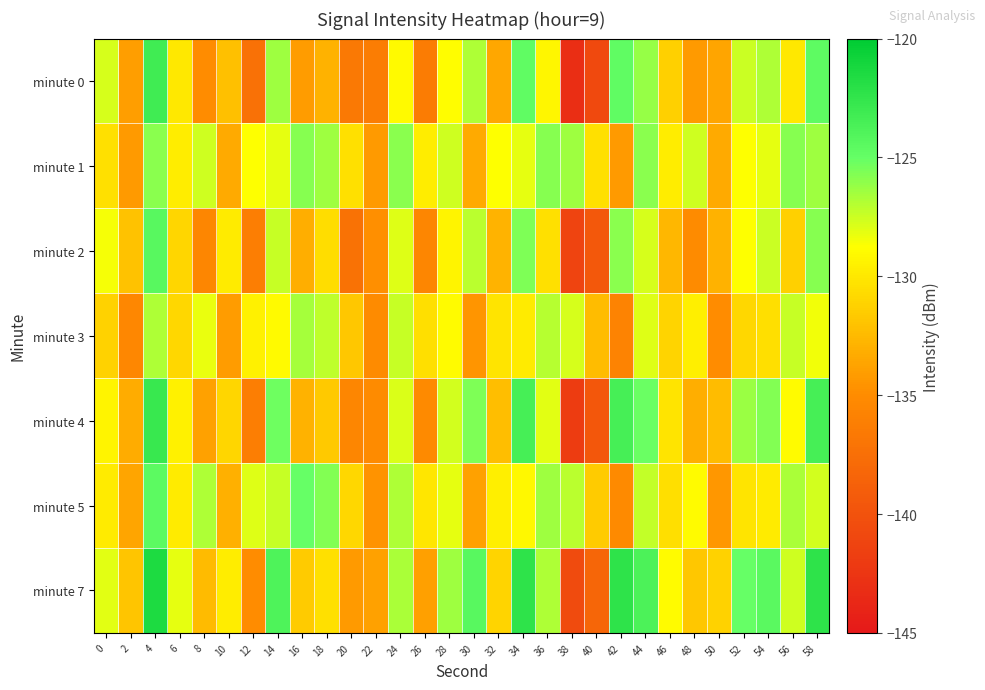

What is the smallest value displayed?

-143.1